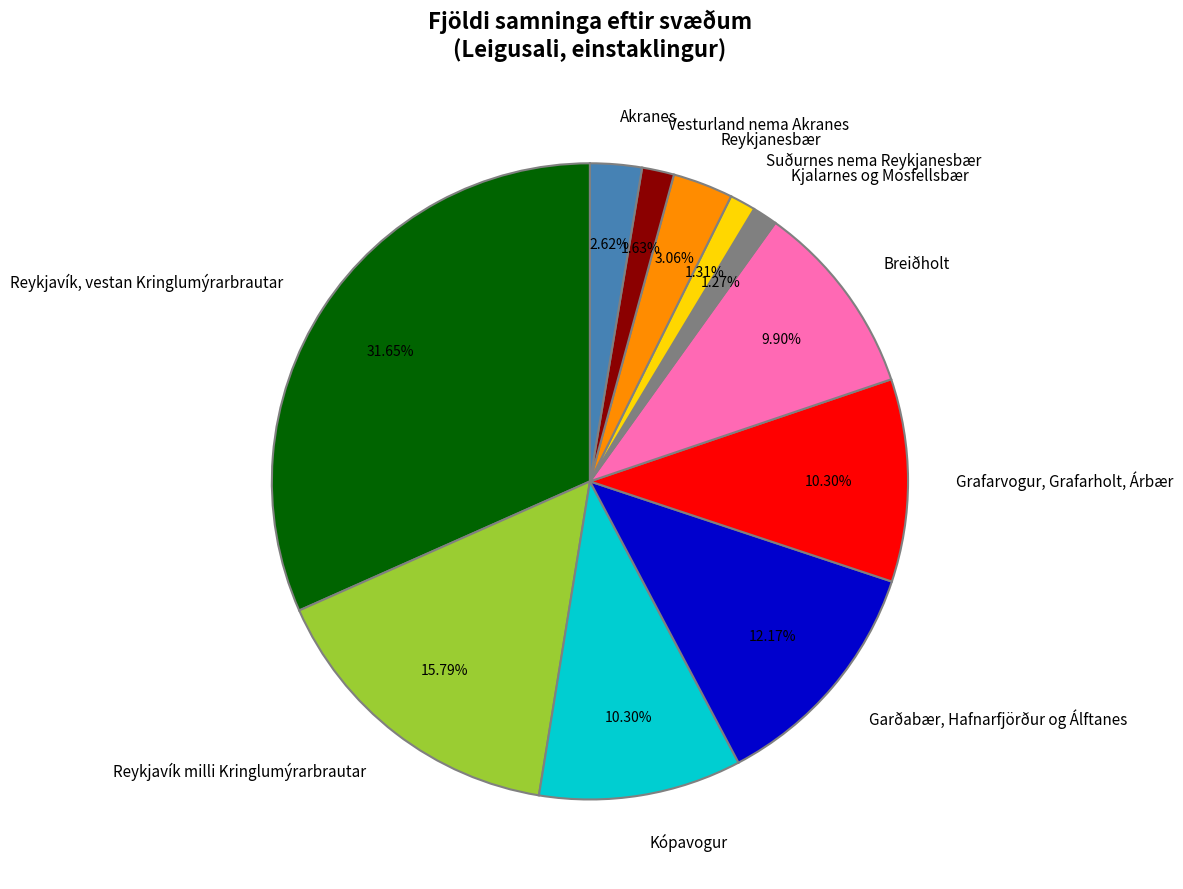

Count the number of slices in the pie.

11